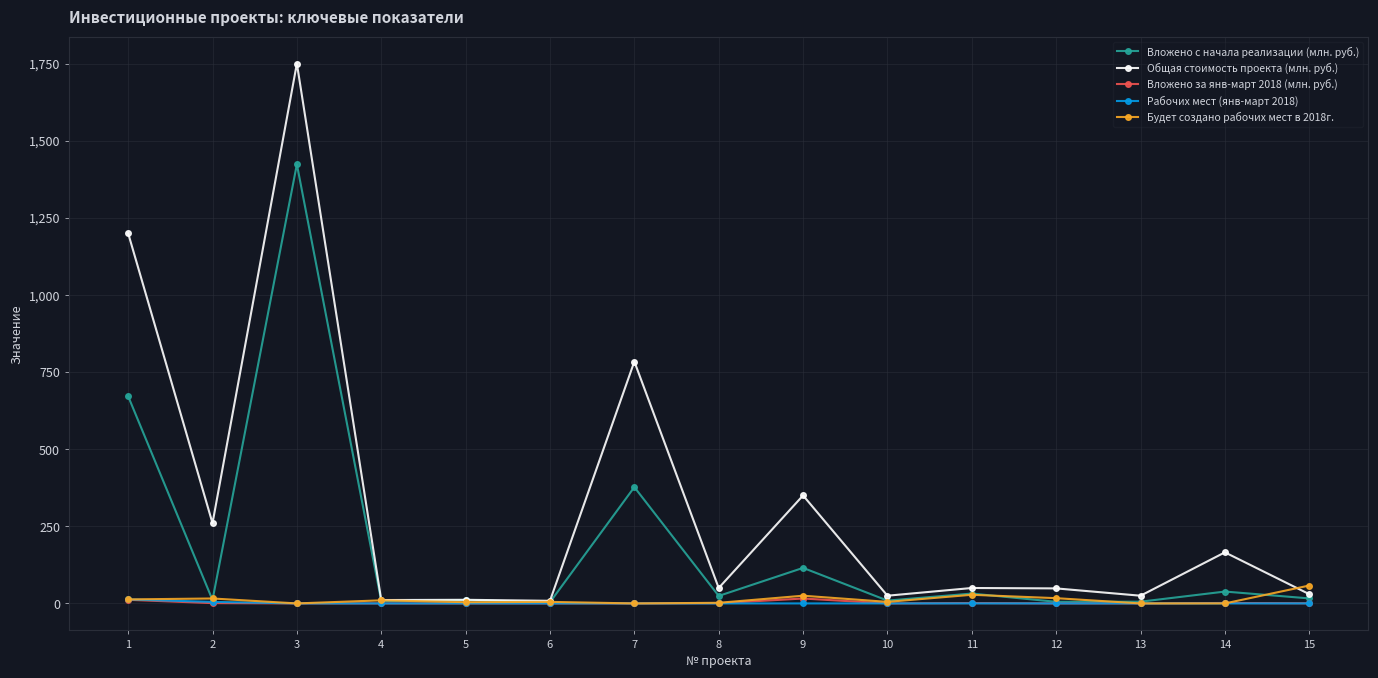

How many categories are shown in the chart?

15